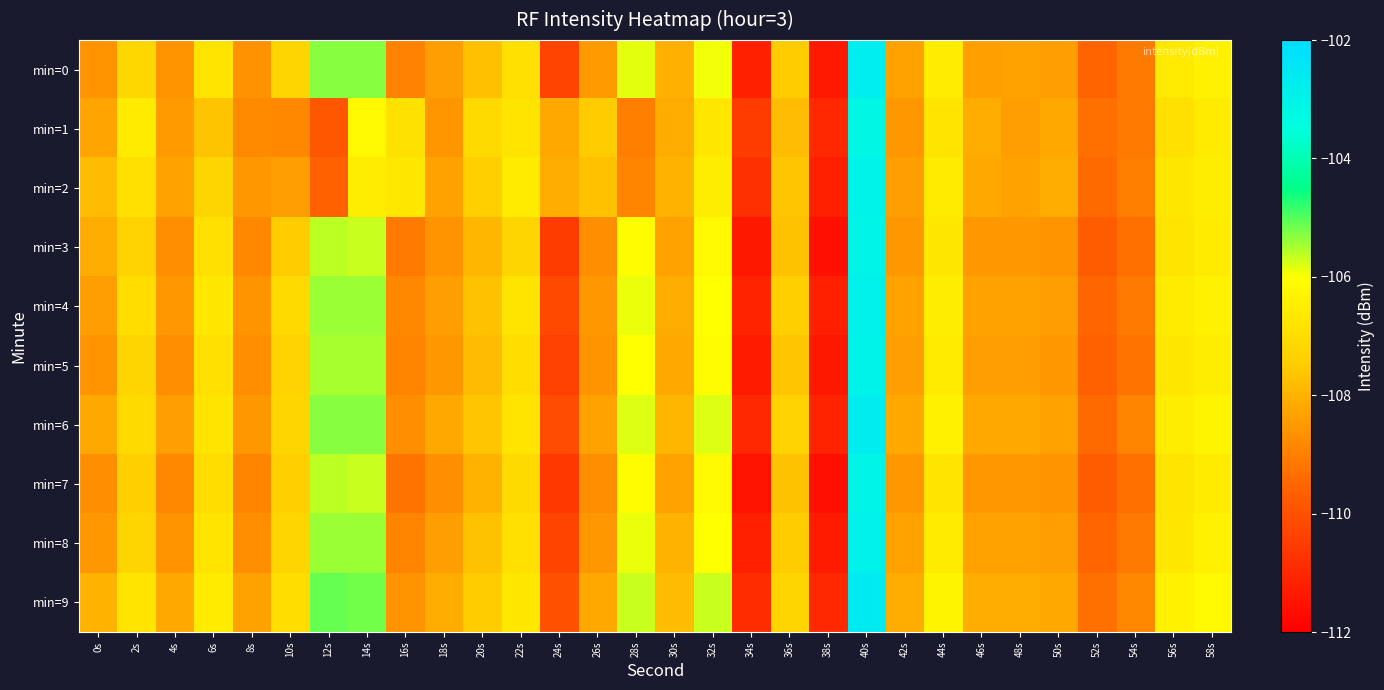

Which series has the largest range (max minus min)?

min=0